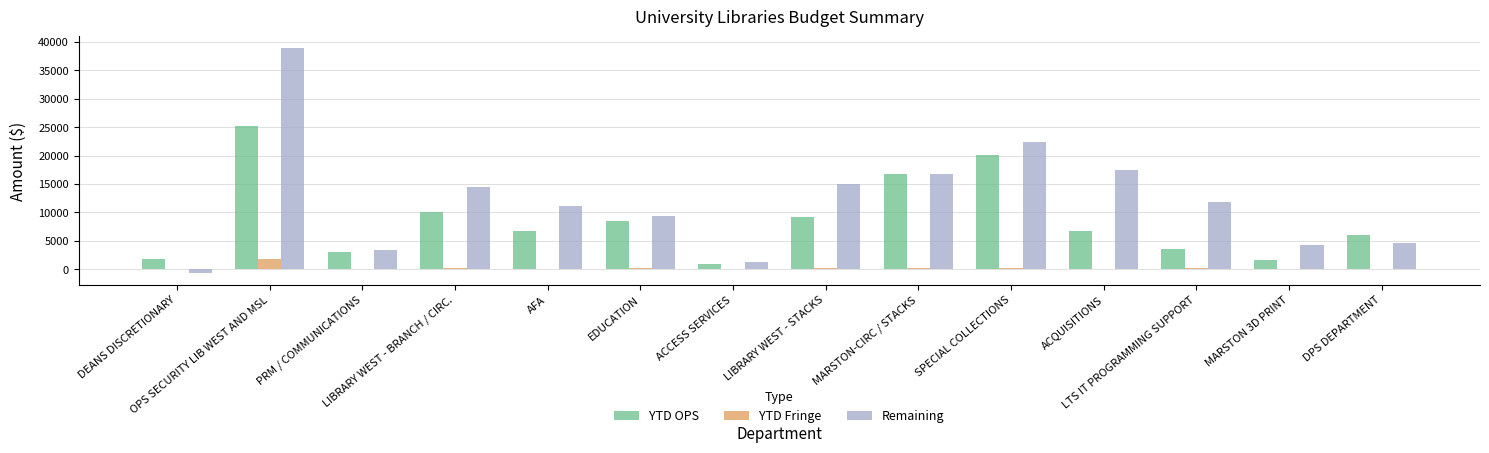

Read the YTD Fringe value at DEANS DISCRETIONARY.

21.1